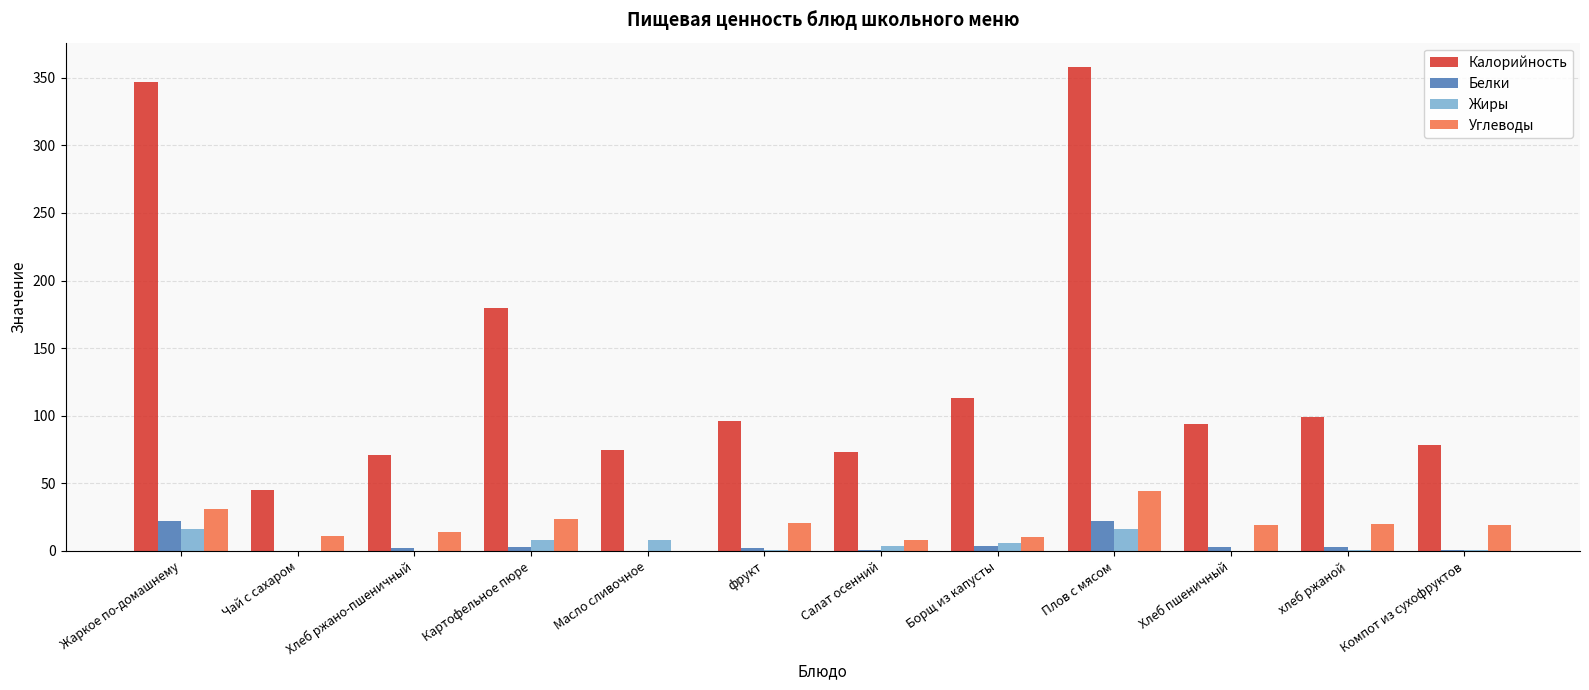

Which series has the largest total across all categories?

Калорийность